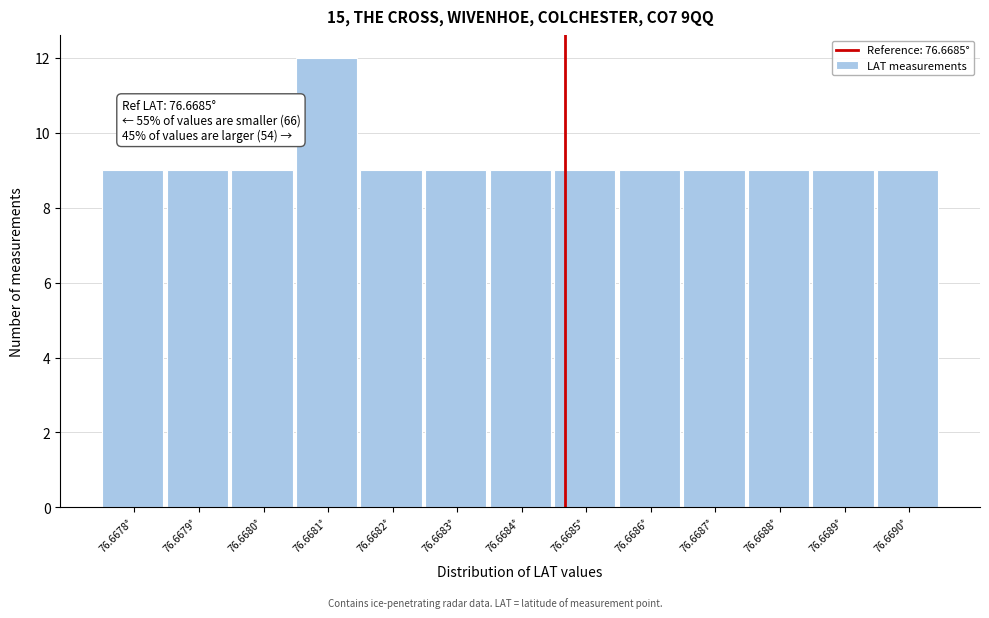

Reading left to right, what are all the values shown in this chart?

76.6678°=9	76.6679°=9	76.6680°=9	76.6681°=12	76.6682°=9	76.6683°=9	76.6684°=9	76.6685°=9	76.6686°=9	76.6687°=9	76.6688°=9	76.6689°=9	76.6690°=9